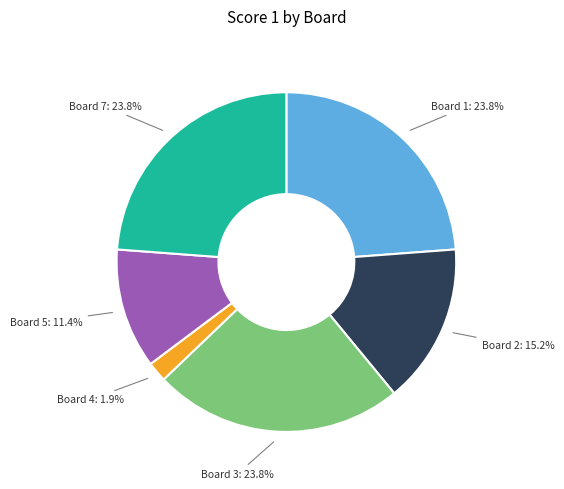

Is there a majority slice in this chart?

No